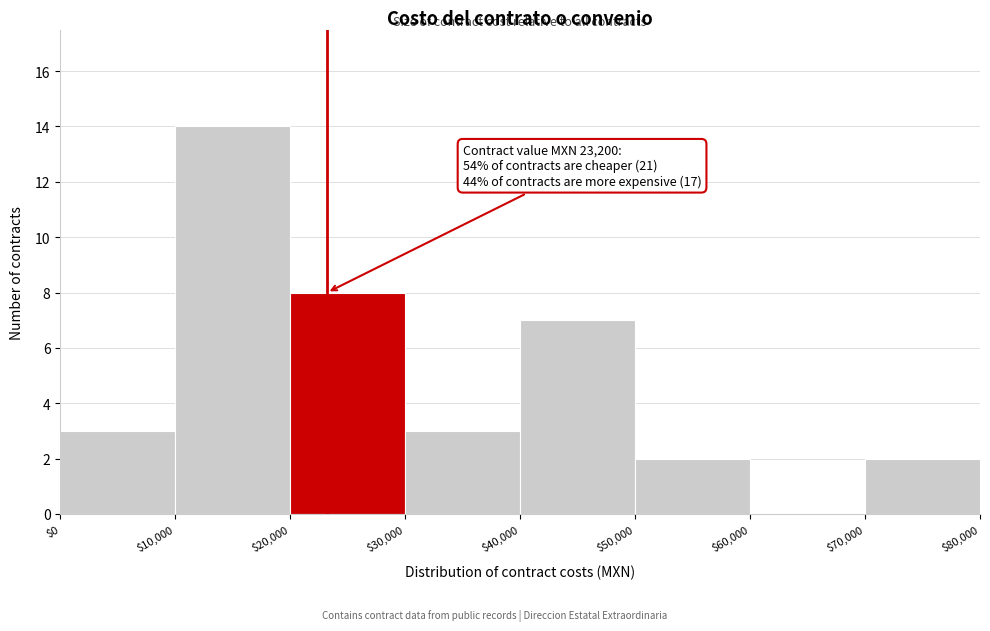

Which range on the x-axis has the tallest bar?

$10,000 to $20,000